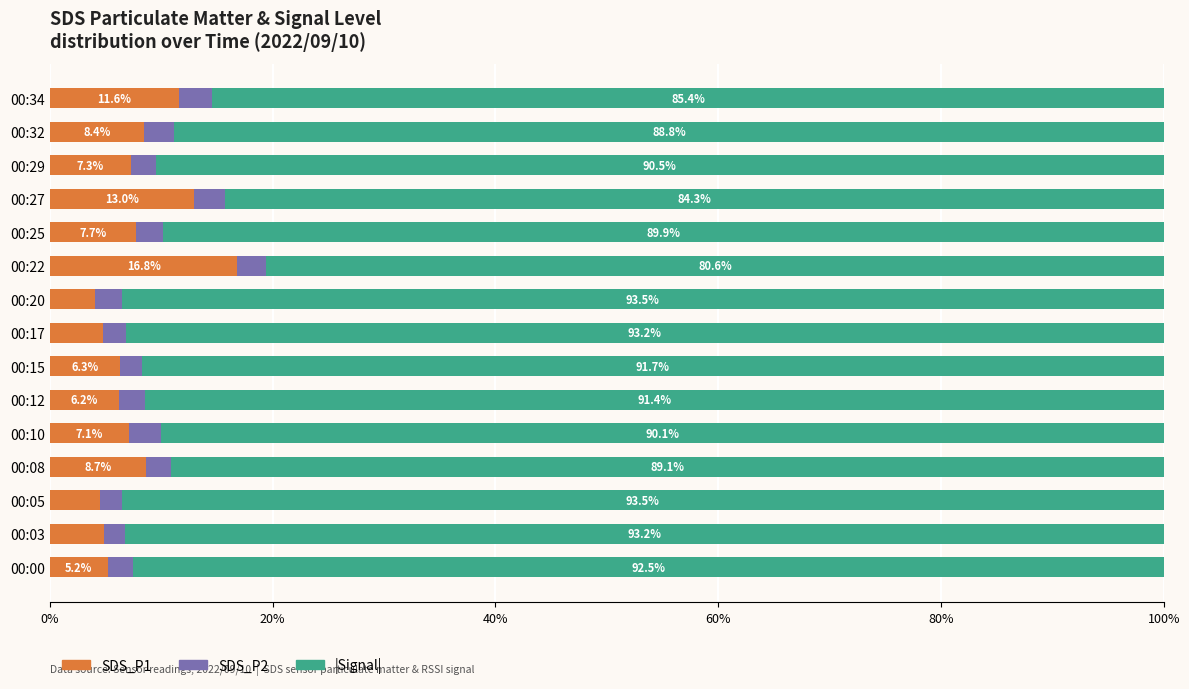

What is the total value across all series at 00:08?

100.0